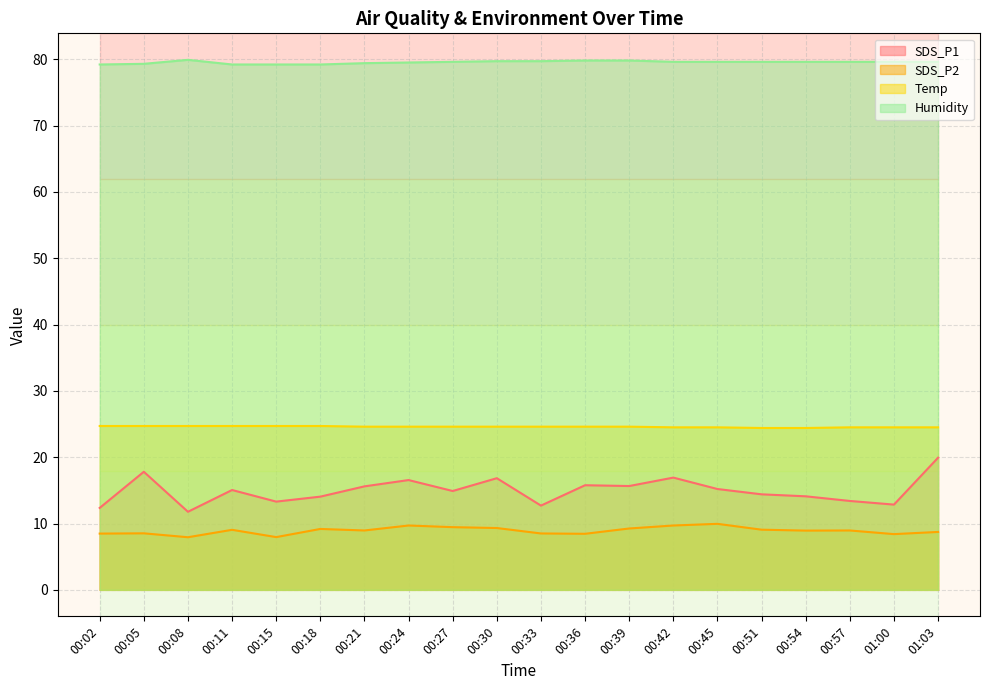

Is it true that Humidity equals 117.9 at 00:11?

False